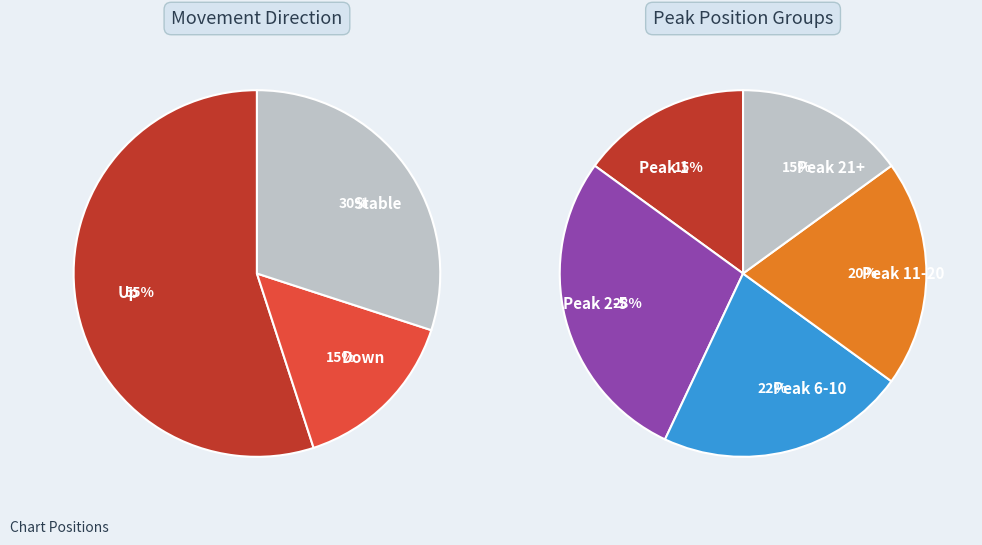

Approximately how many times larger is the value at up compared to -?

1.8